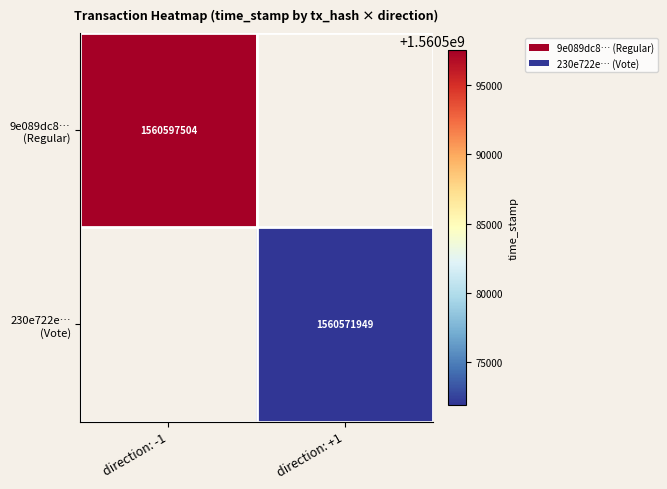

At how many categories does at least one series exceed 1560596702?

1